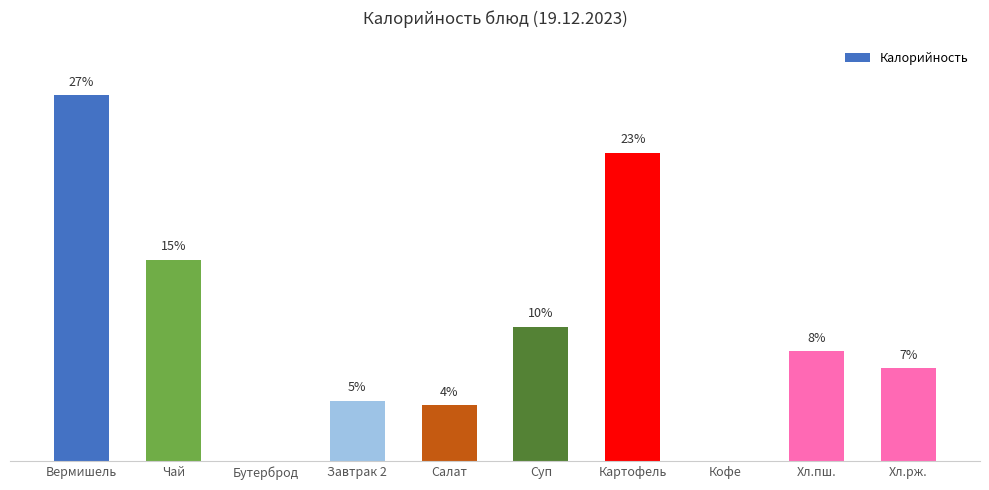

Are the bars horizontal?

No